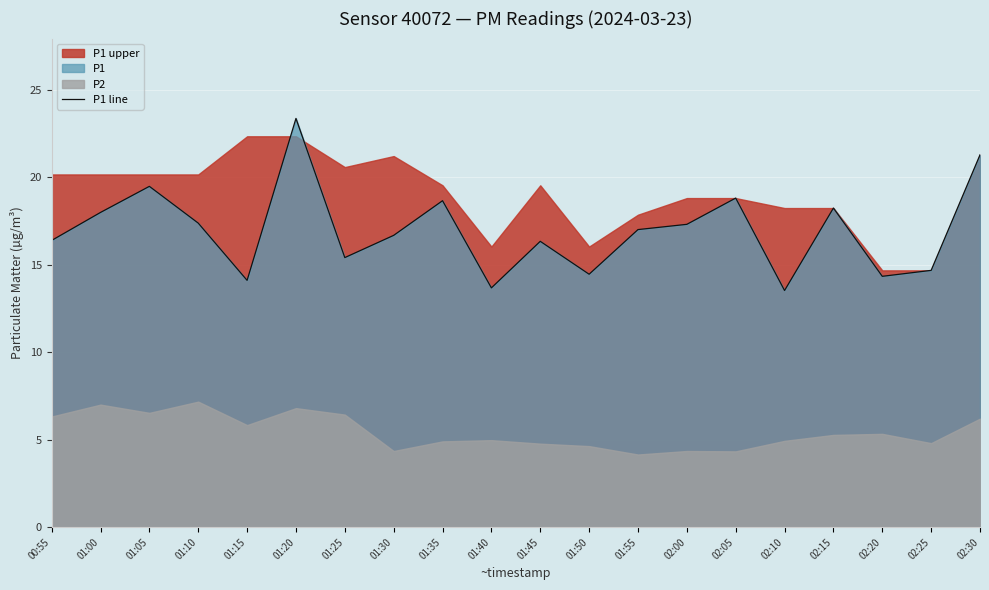

What is the difference between the second highest and second lowest values?

7.6